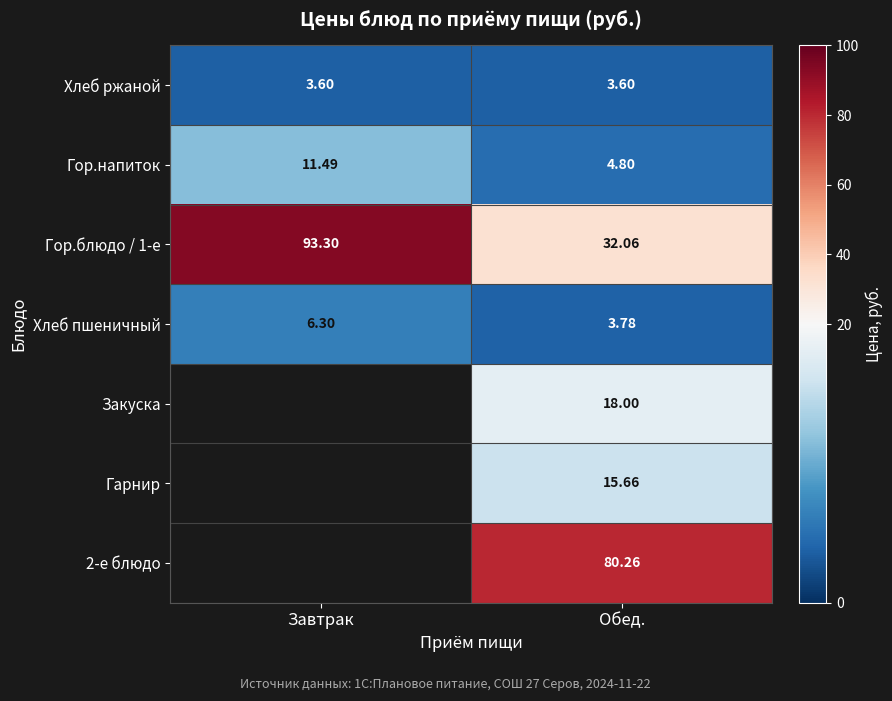

Where does the Гор.напиток series first go above 11?

Завтрак